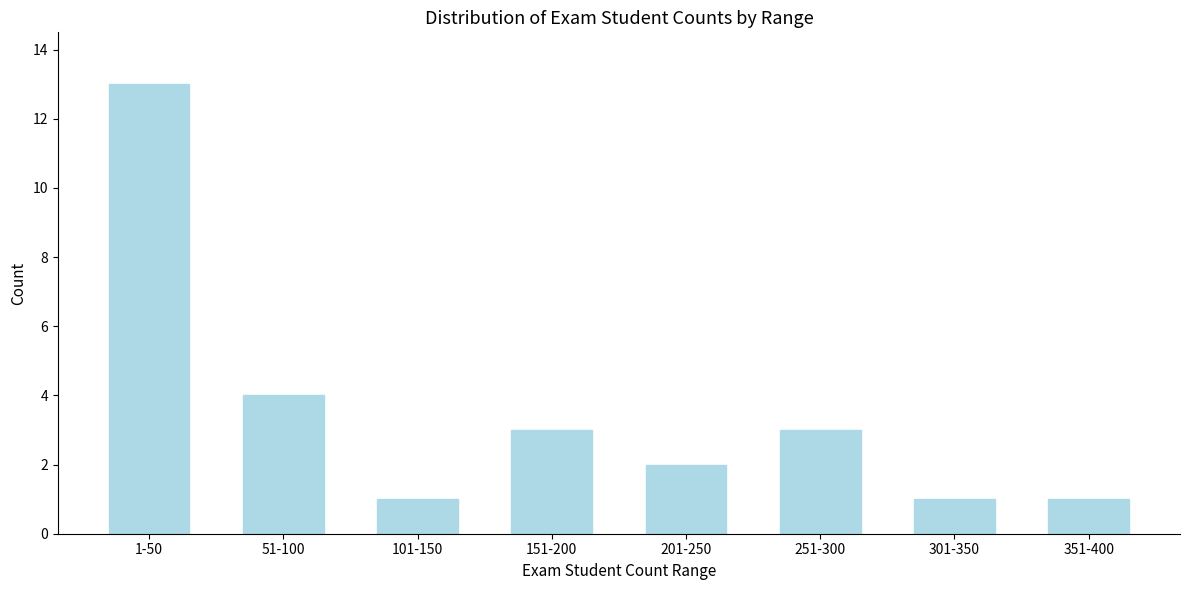

Reading left to right, what are all the values shown in this chart?

13	4	1	3	2	3	1	1